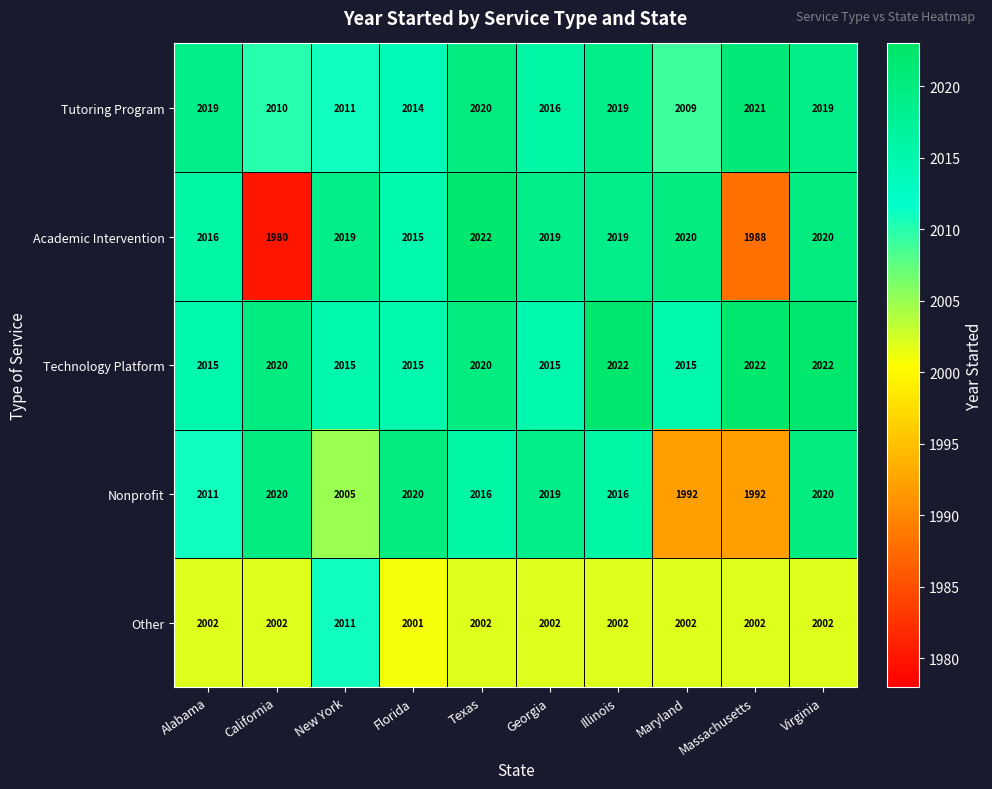

What is the difference between the maximum and minimum values in the Academic Intervention series?

42